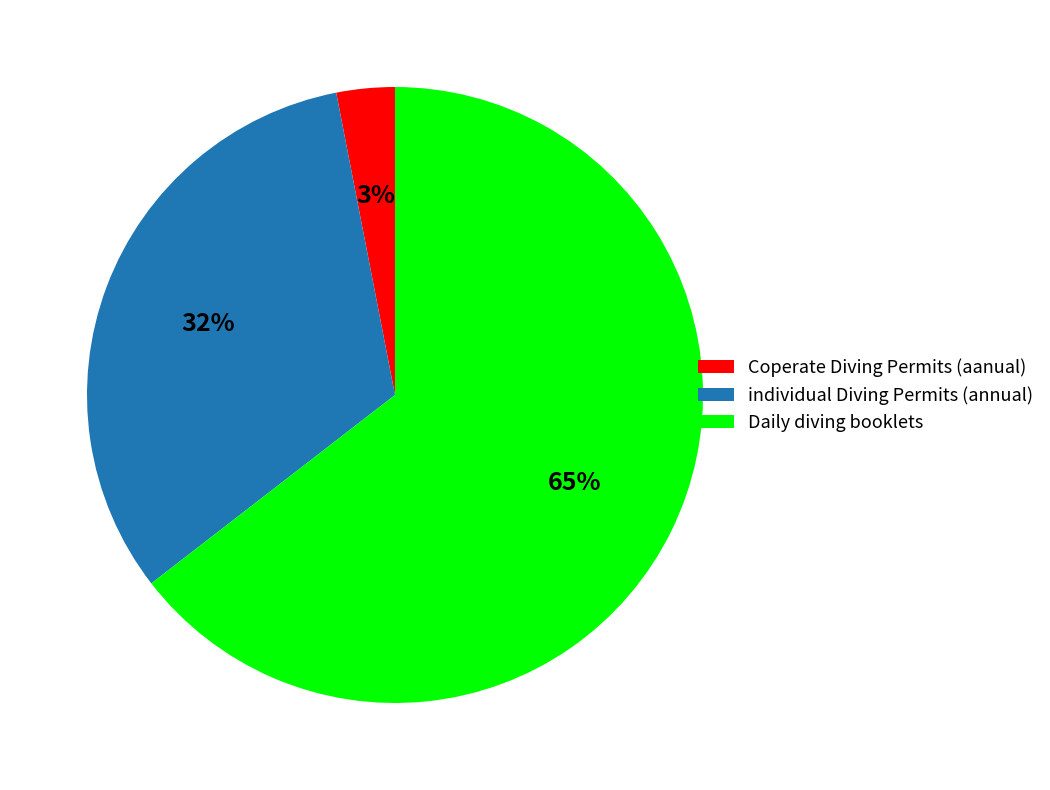

Is the sum of individual Diving Permits (annual) and Coperate Diving Permits (aanual) greater than half?

No